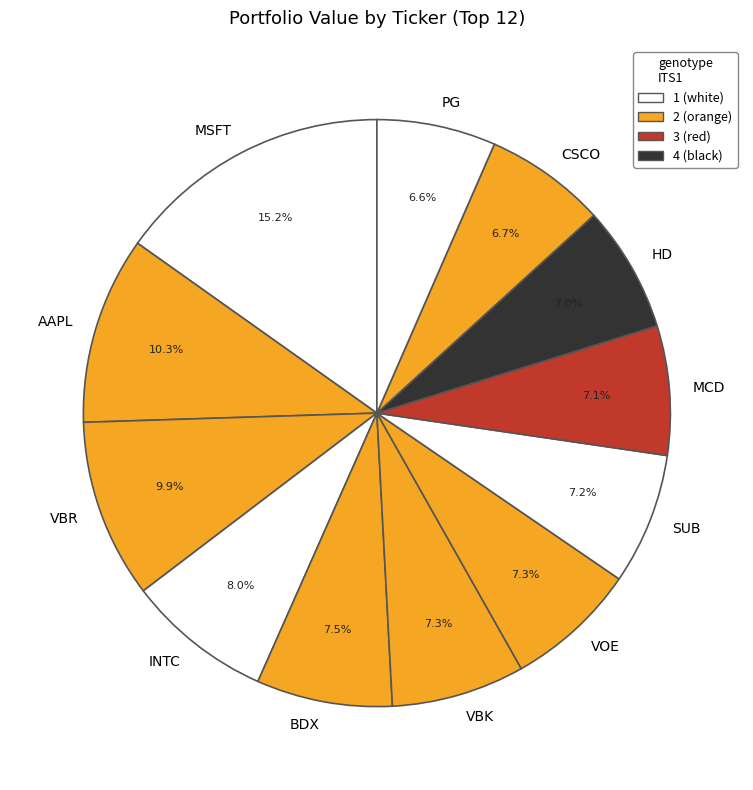

Do VBK and MSFT together represent more than half of the pie?

No